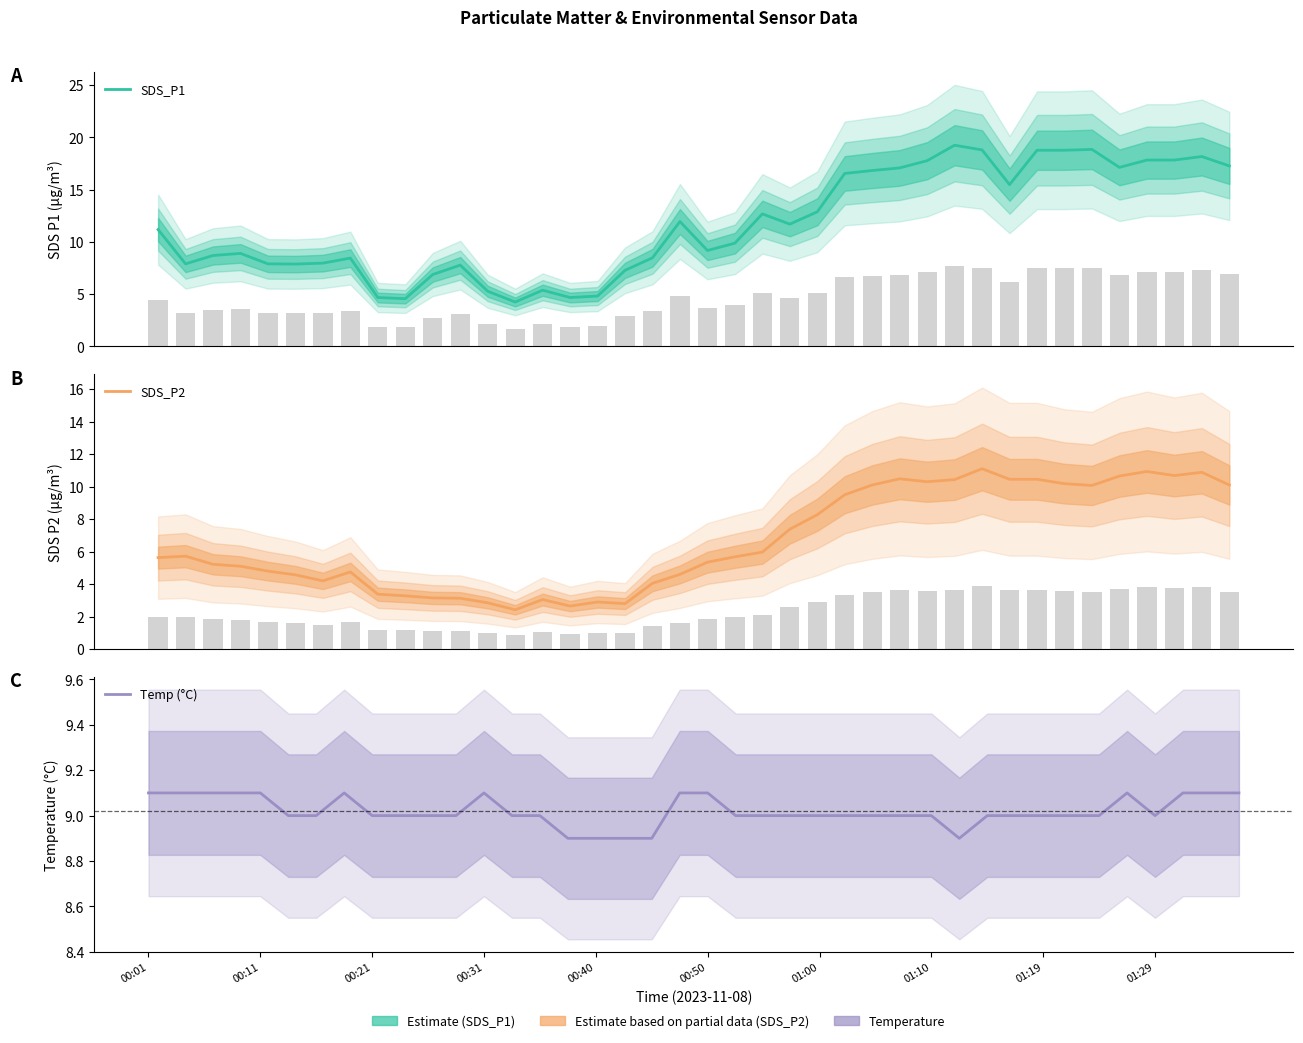

Which series has the largest total across all categories?

SDS_P1